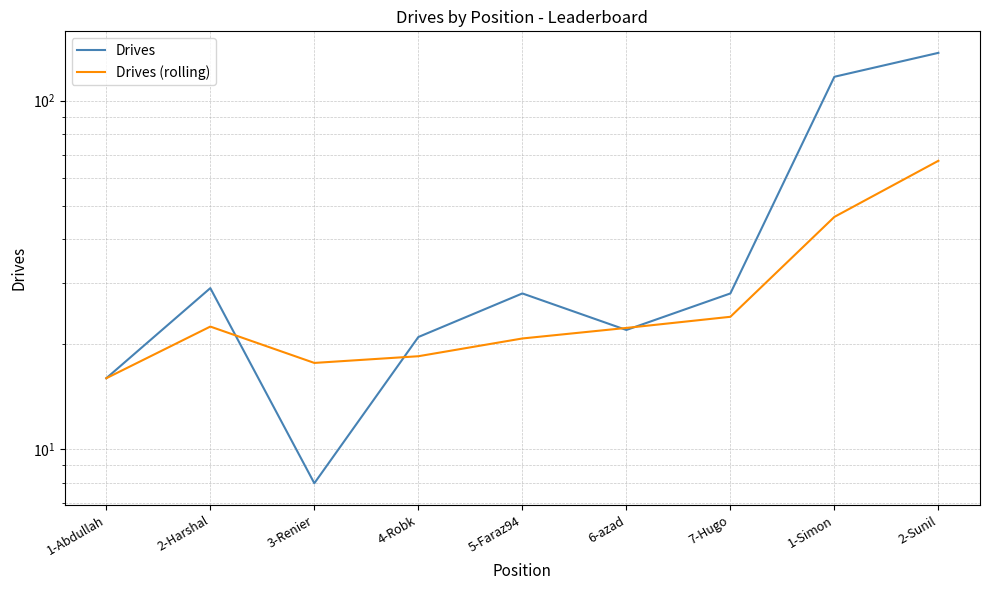

What is the greatest value displayed?

137.0